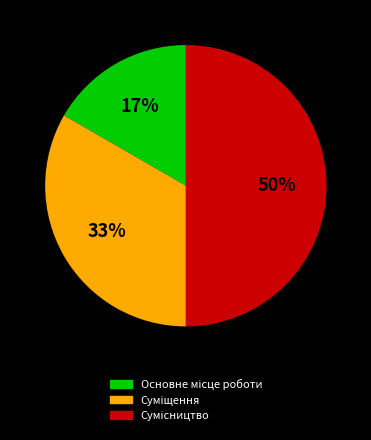

To the nearest percent, what is the difference between the largest and smallest slice percentages?

33%